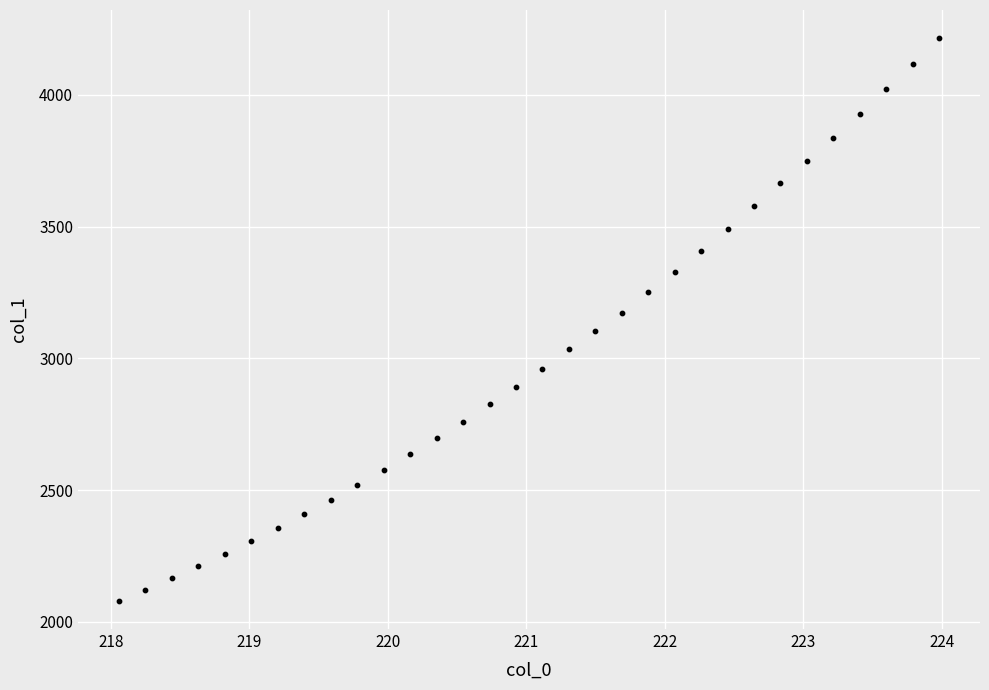

What is the range of Y values (max minus min)?

2135.7